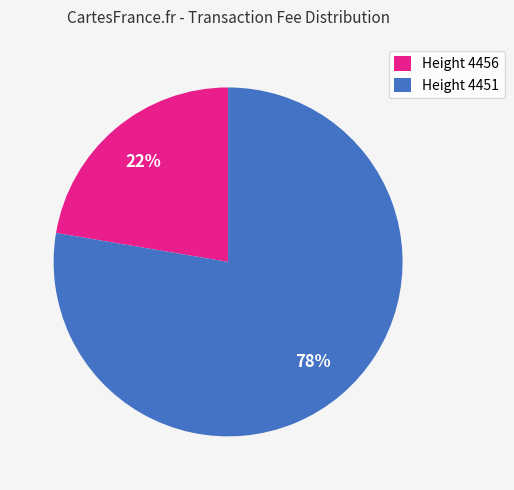

To the nearest percent, what is the average slice percentage?

50%